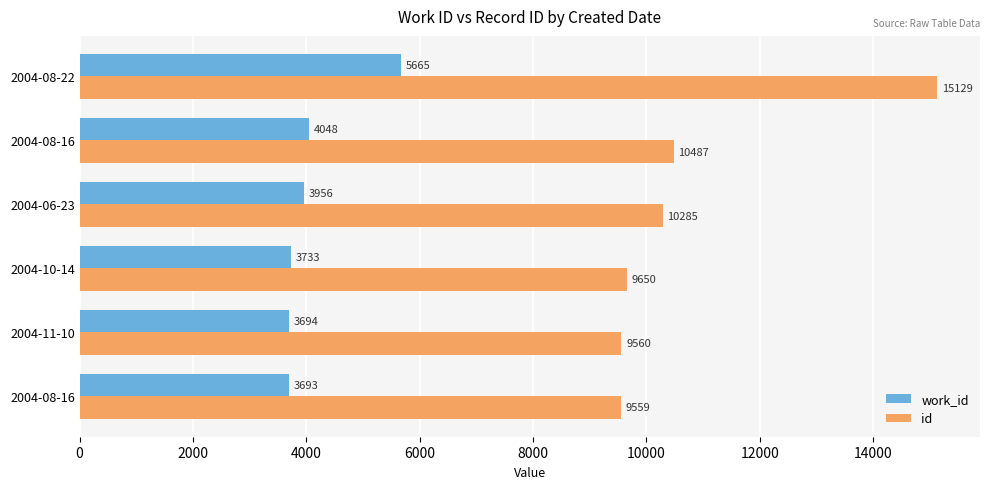

Reading right to left, what are all the values shown in this chart?

work_id: 5665	4048	3956	3733	3694	3693
id: 15129	10487	10285	9650	9560	9559